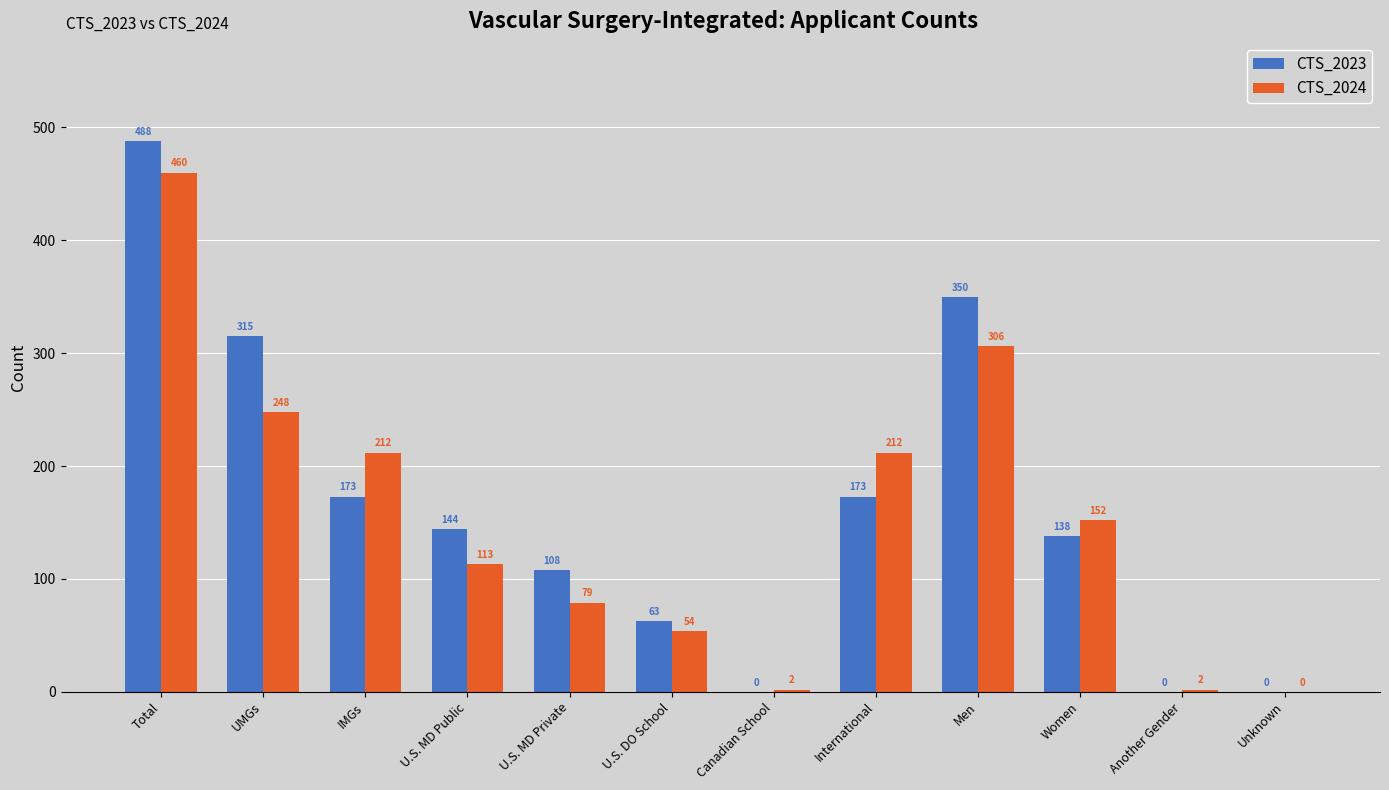

True or false: CTS_2023 has a value of 144 at U.S. MD Public.

True